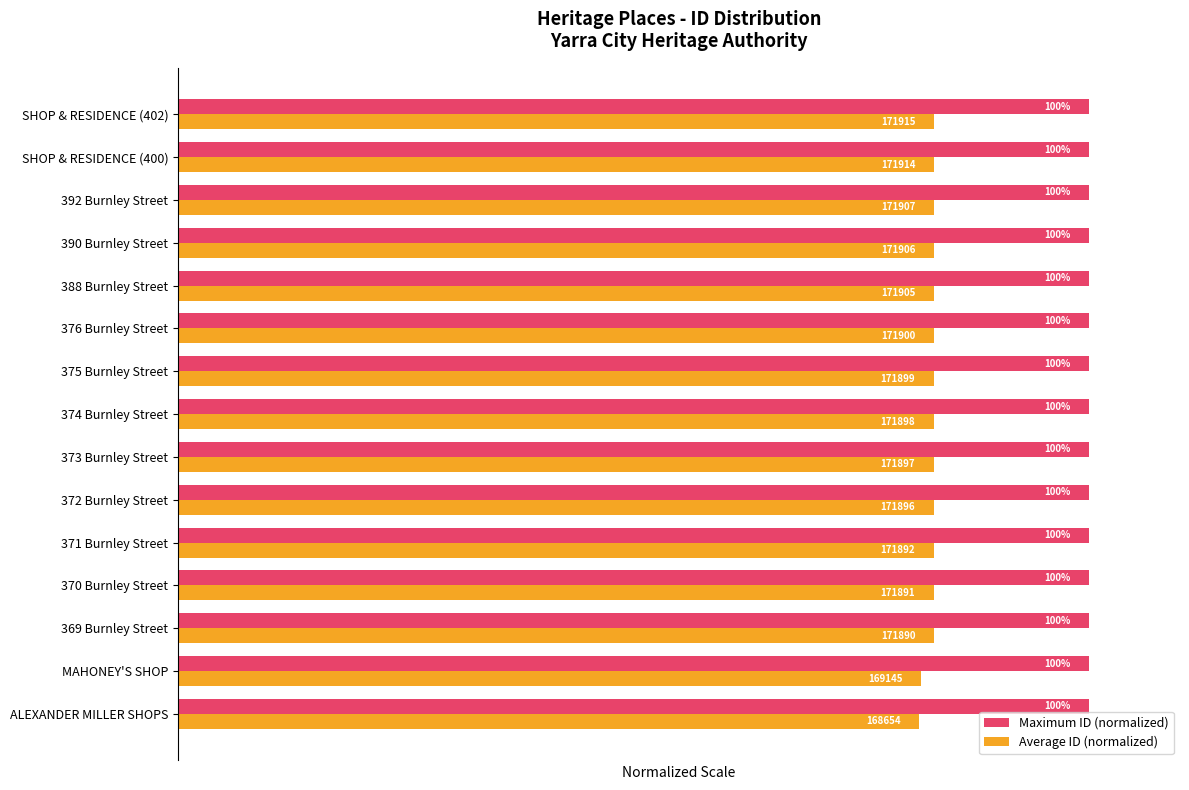

At which label does Average ID (normalized) reach its minimum?

ALEXANDER MILLER SHOPS